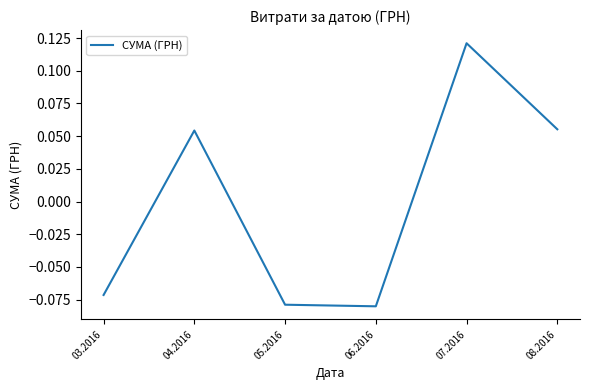

At which category does the chart reach its peak across all series?

07.2016